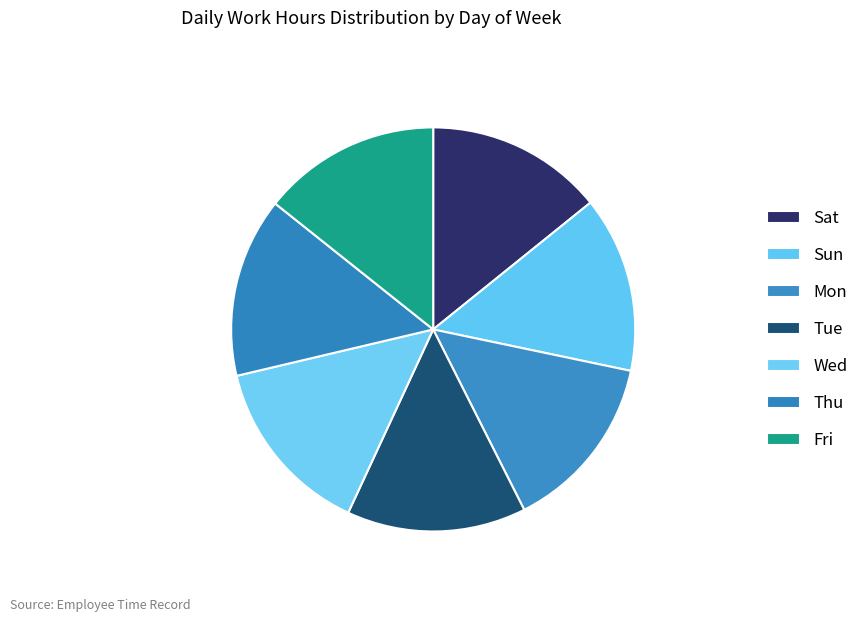

Is it true that Sun is 14% of the pie?

True